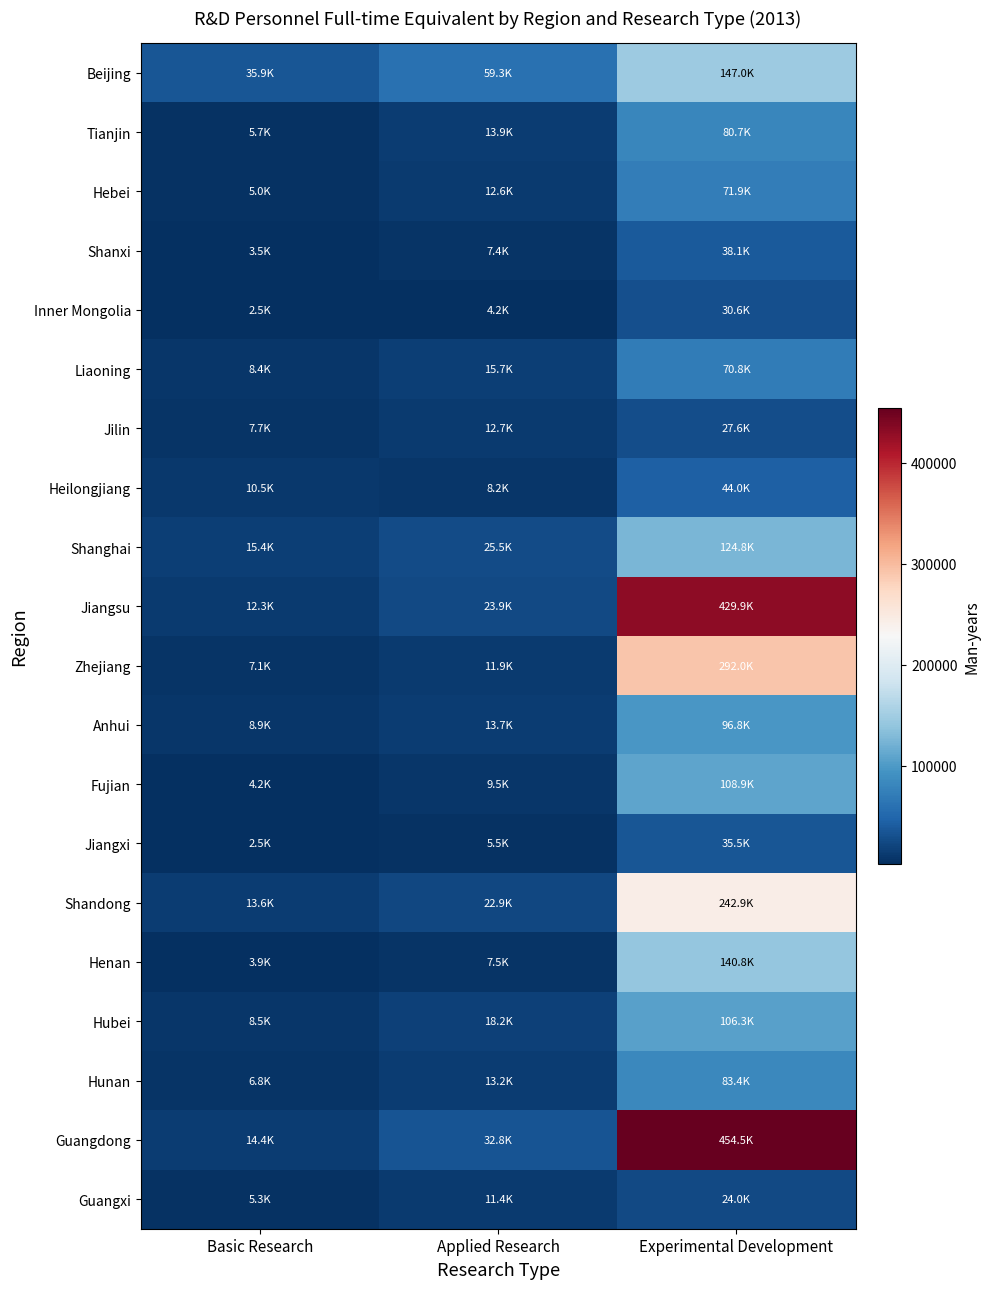

What is the minimum value shown in the chart?

2519.2